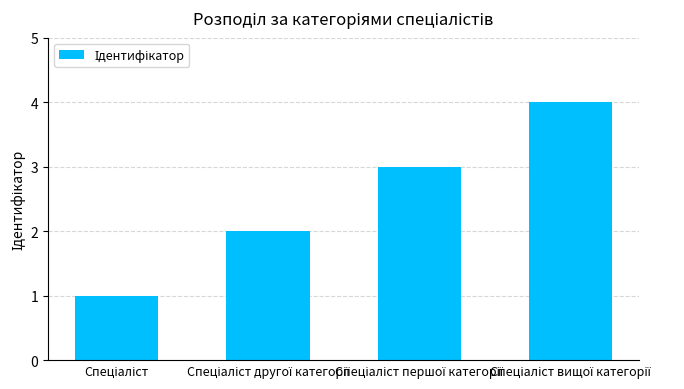

What is the sum of all values?

10